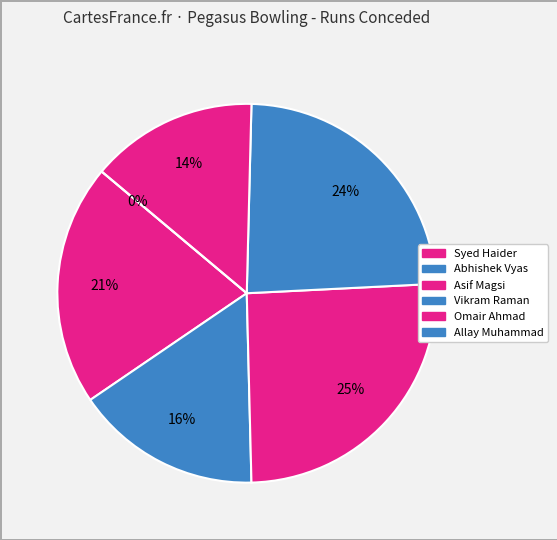

What percentage do Asif Magsi and Abhishek Vyas together represent?

41.3%